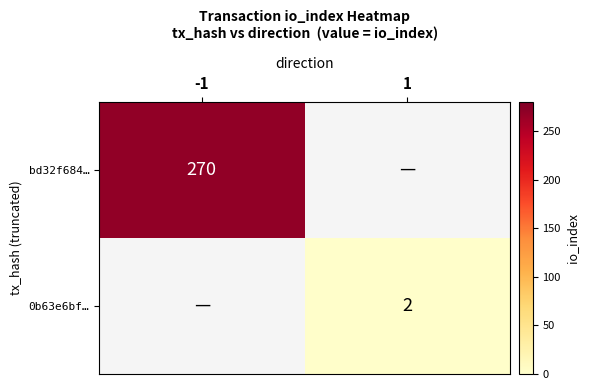

What is the smallest value displayed?

2.0